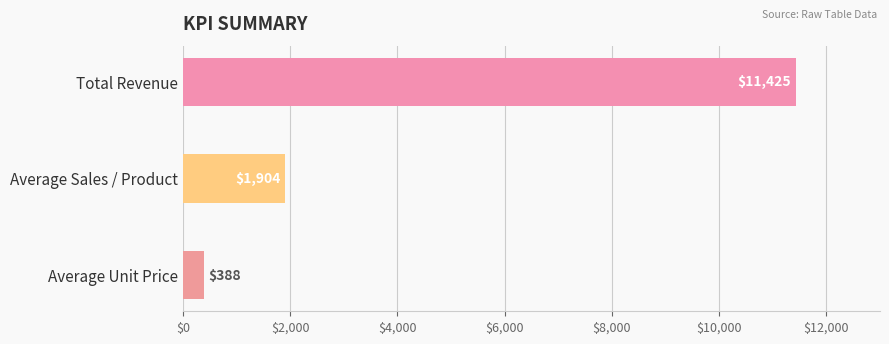

Which has a higher value, Average Unit Price or Total Revenue?

Total Revenue